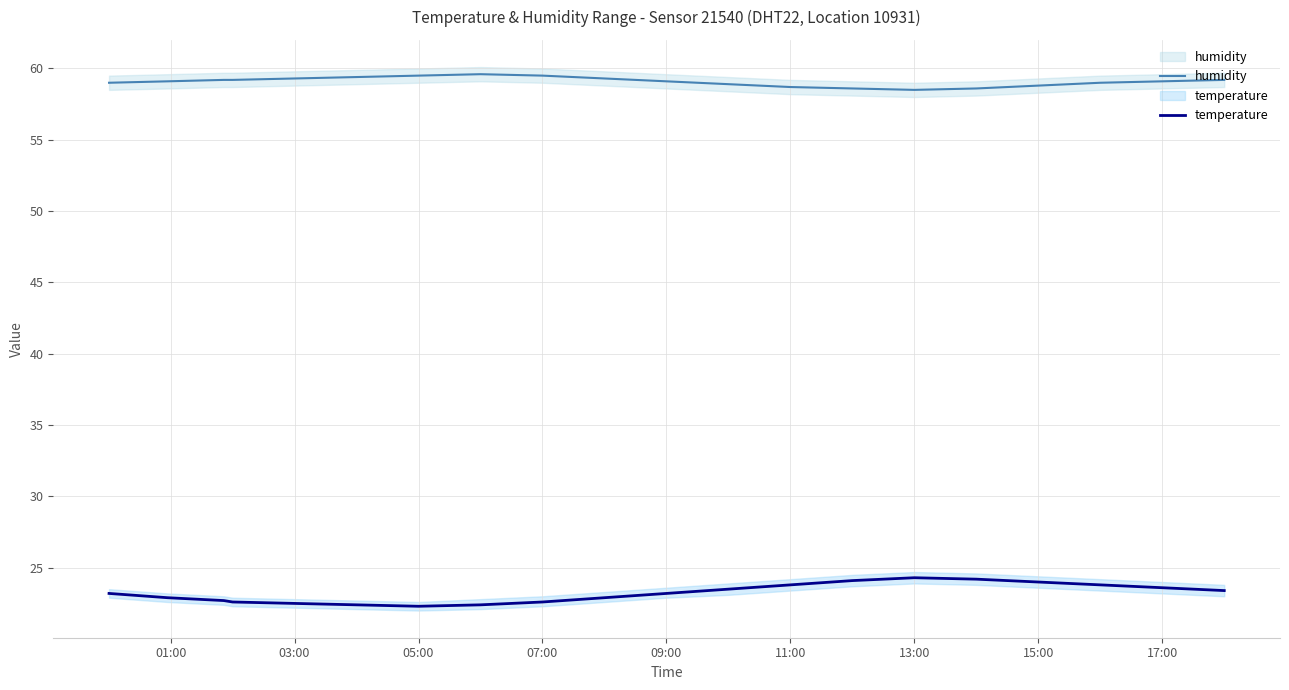

Does the chart display data point markers on the line(s)?

No